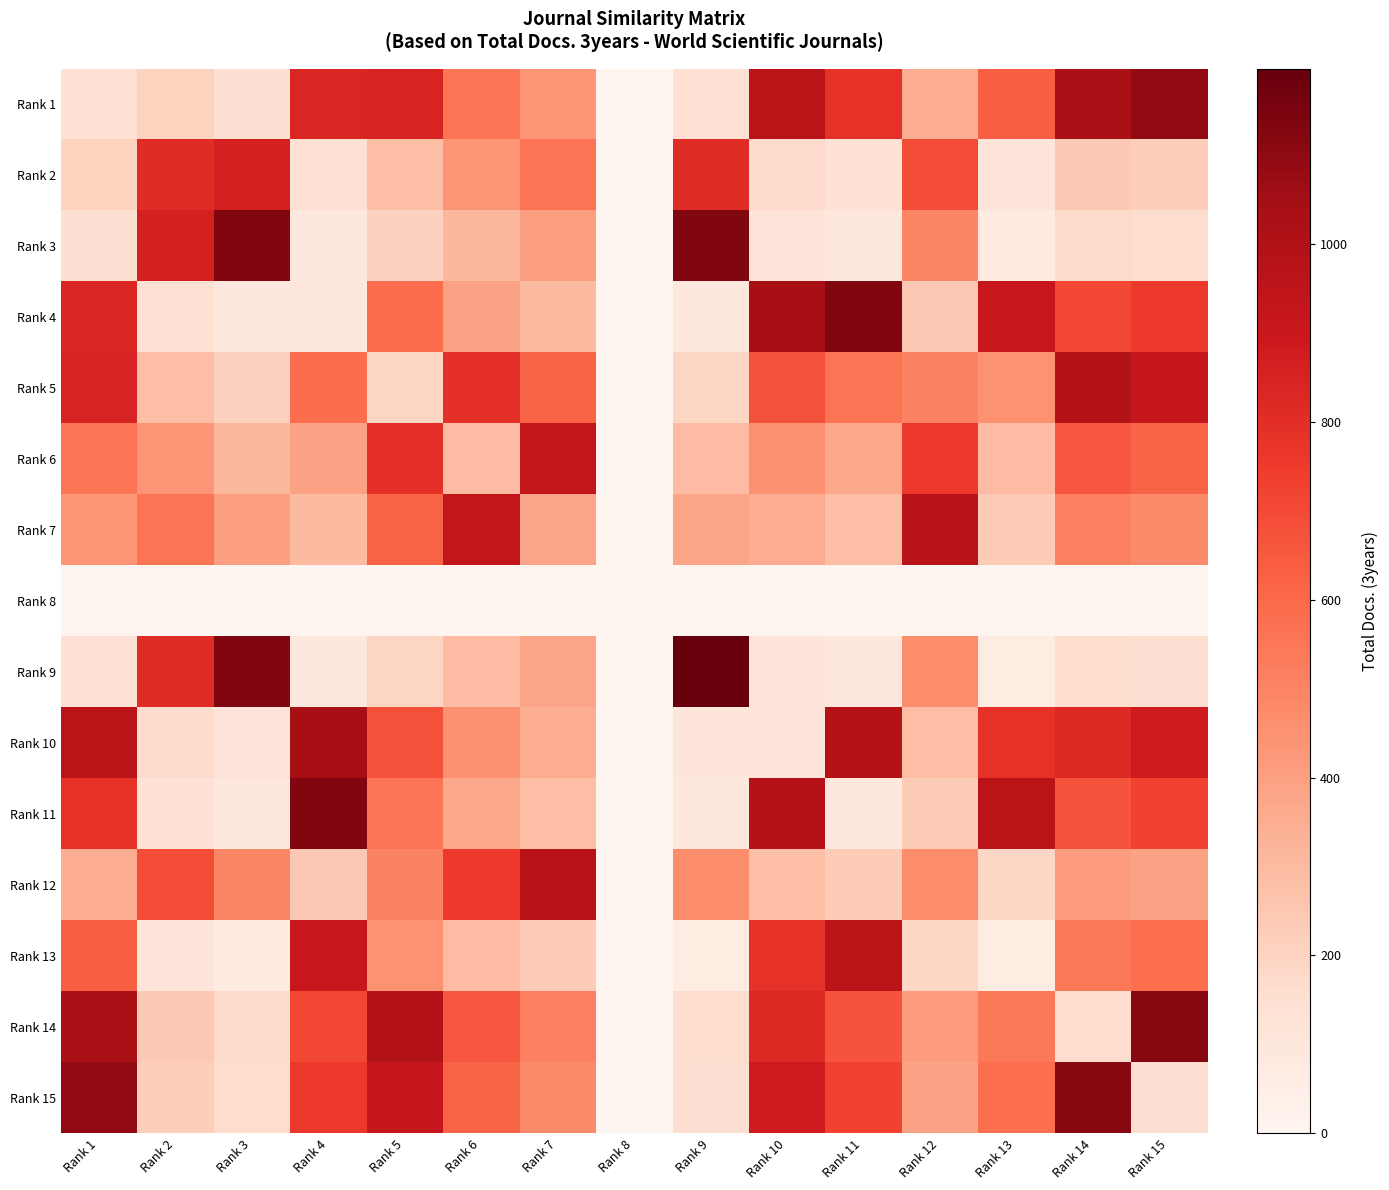

What is the total value across all series at Rank 7?

6832.6